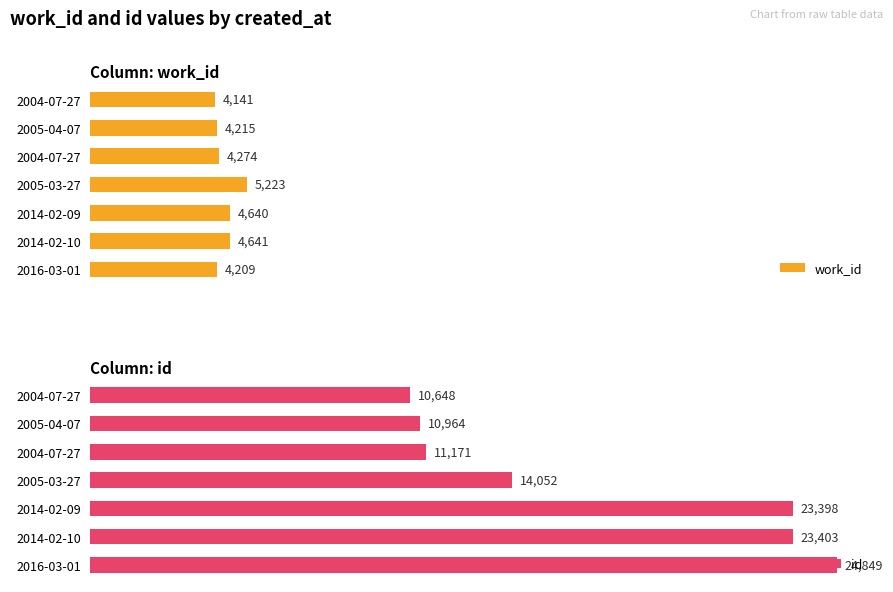

Reading left to right, transcribe all the data shown in this chart.

work_id: 4141	4215	4274	5223	4640	4641	4209
id: 10648	10964	11171	14052	23398	23403	24849